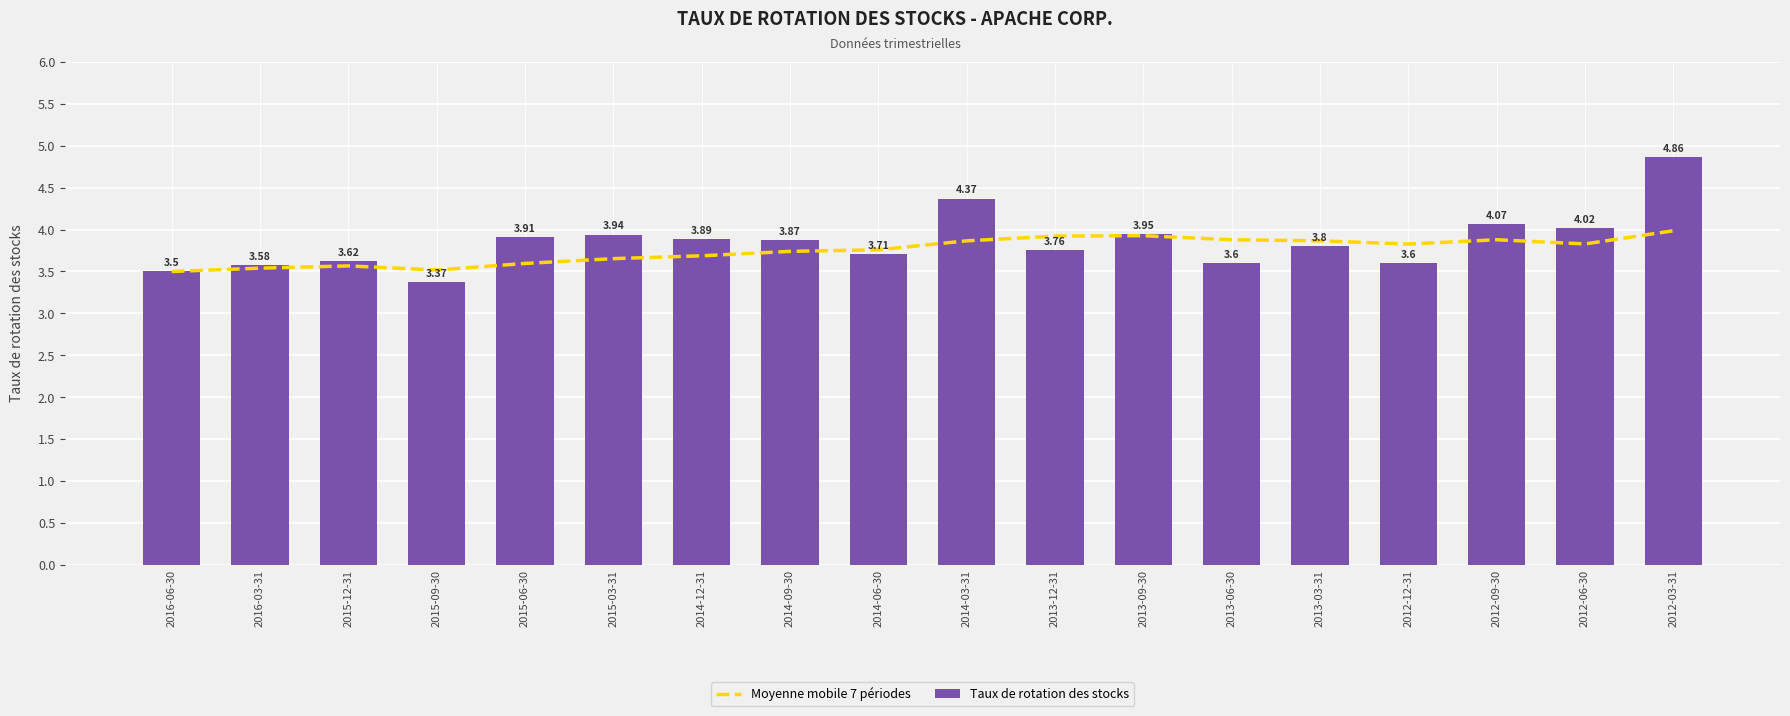

Between 2015-03-31 and 2012-06-30, which series saw the biggest shift?

Moyenne mobile 7 périodes